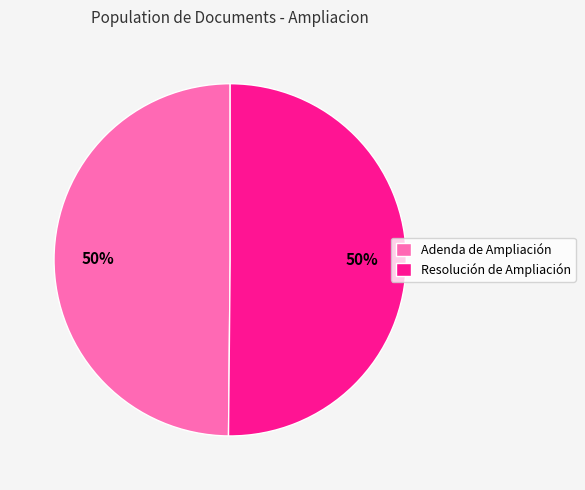

To the nearest percent, what is the combined percentage of Resolución de Ampliación and Adenda de Ampliación?

100%